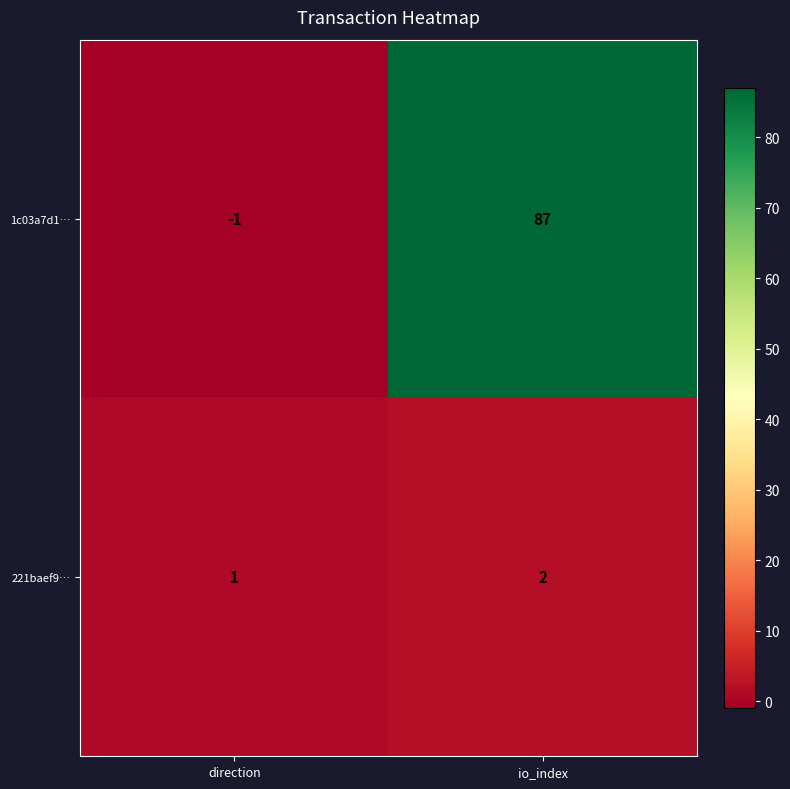

Which category has the lowest value across all series?

direction